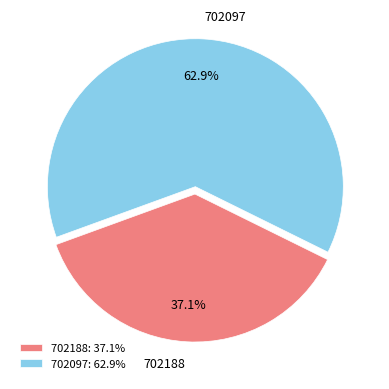

How many slices are in this pie chart?

2